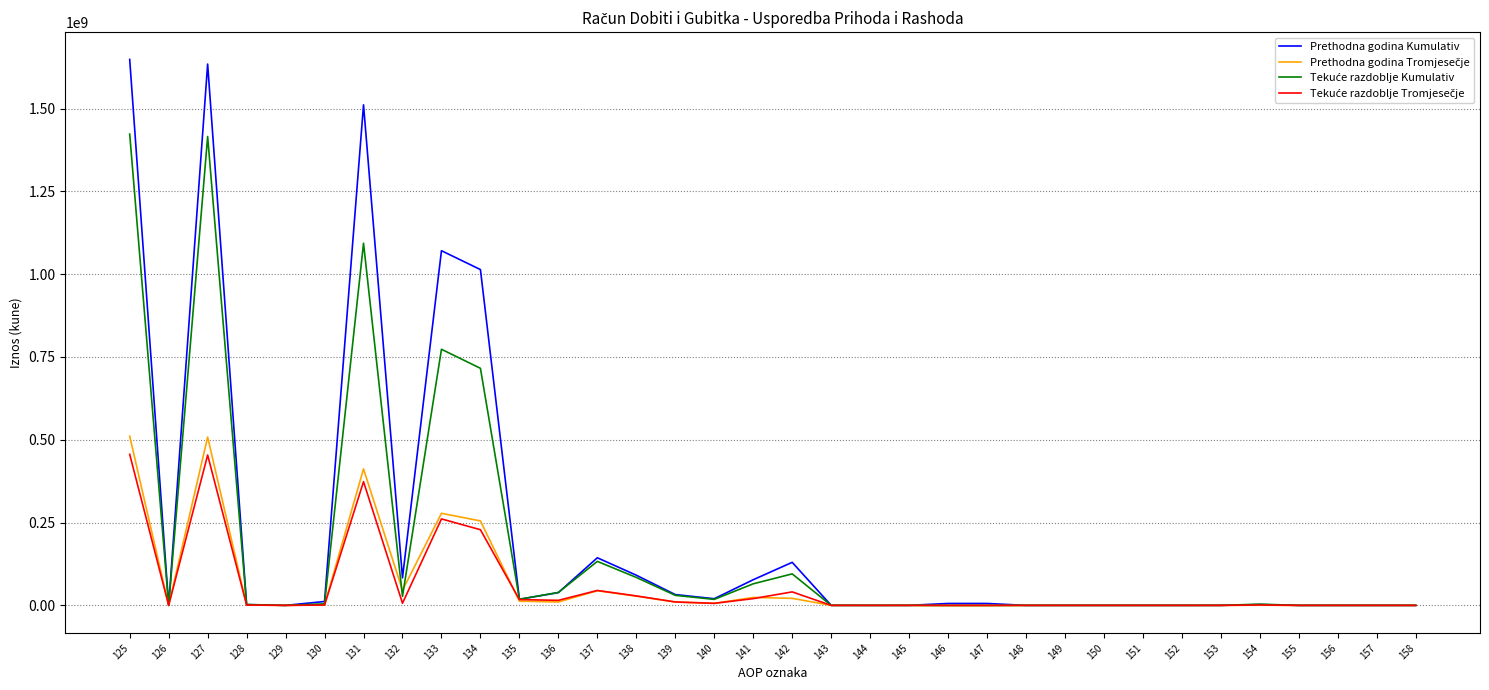

Which series has the widest spread of values?

Prethodna godina Kumulativ